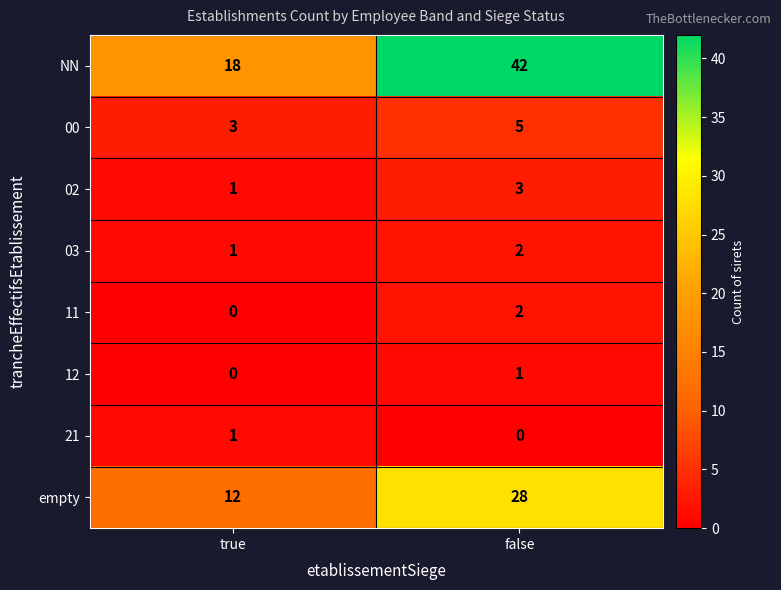

At which category is the sum across all series the highest?

false